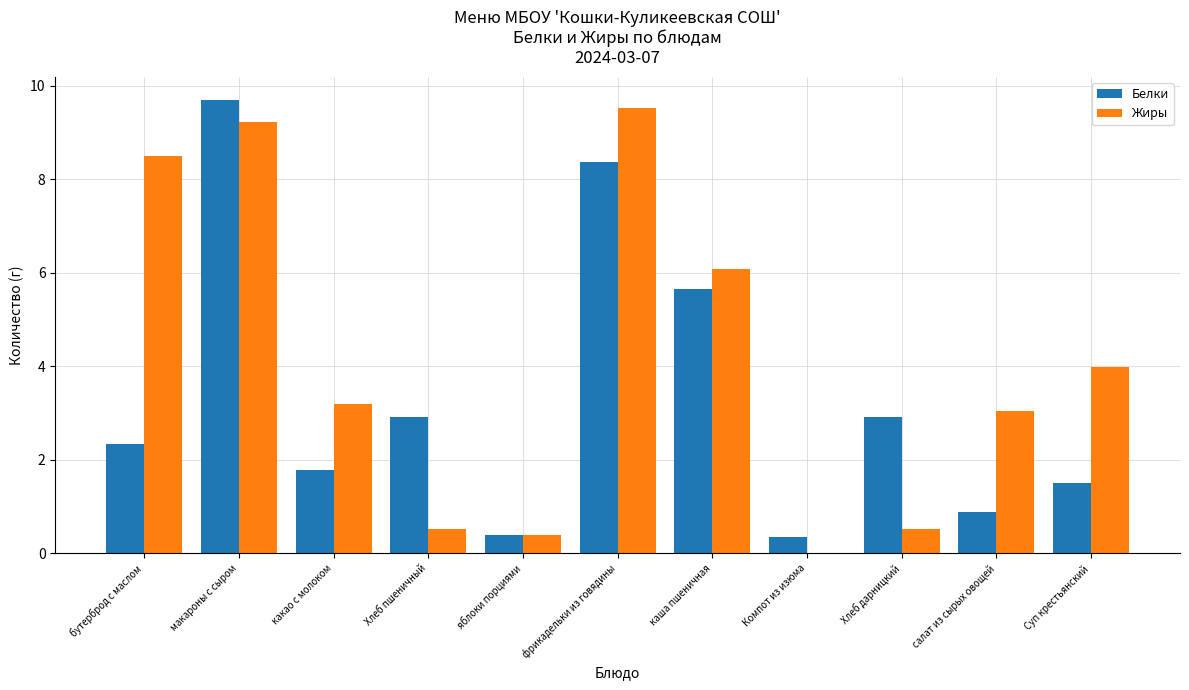

The Жиры series shows 9.2 at макароны с сыром. True or false?

True